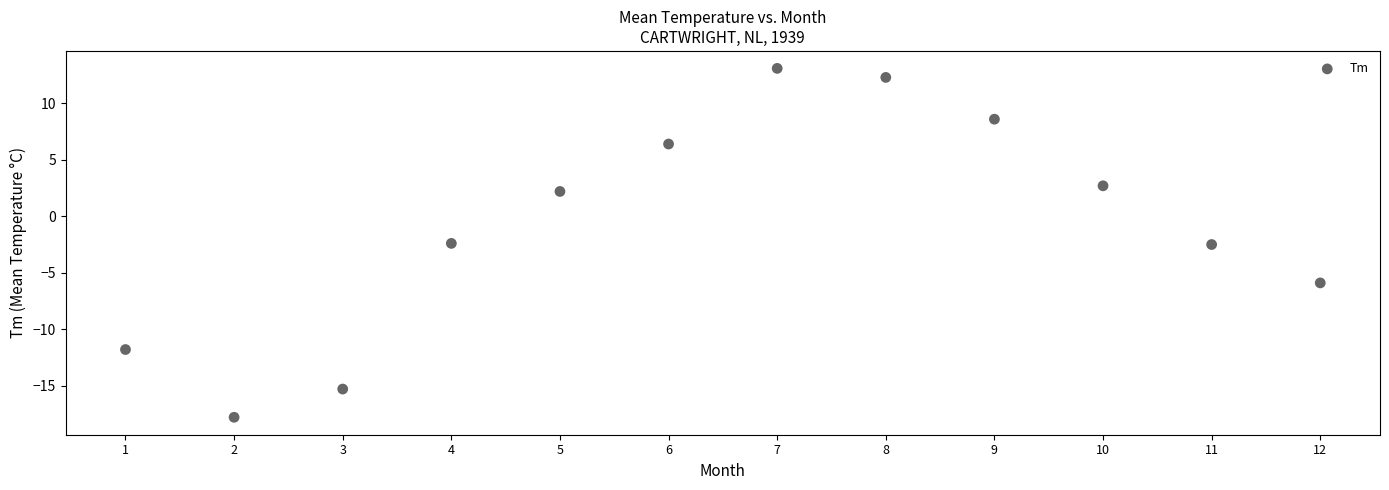

What is the range of Y values (max minus min)?

30.9